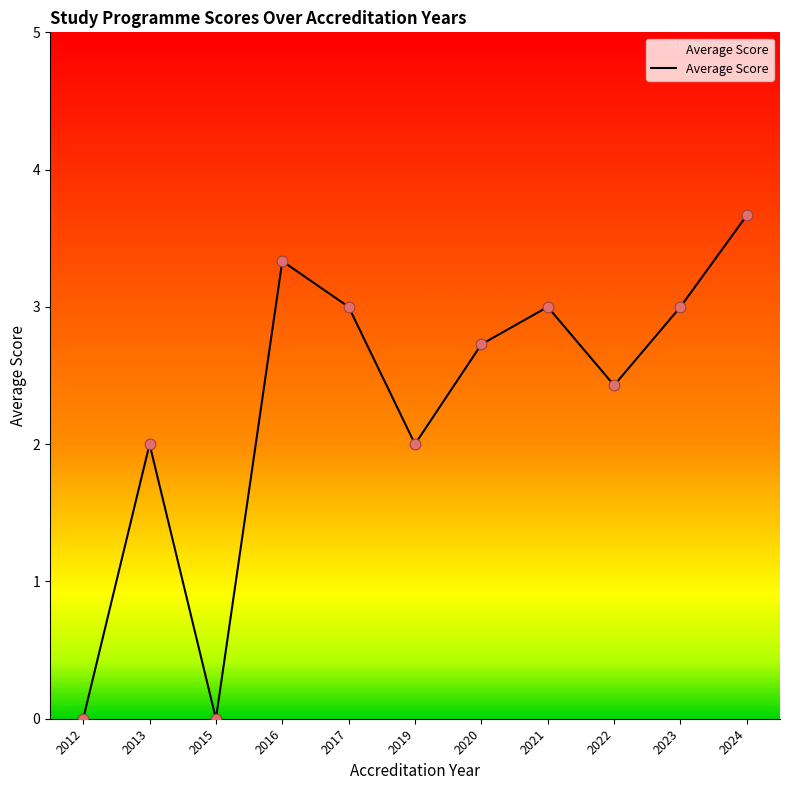

Which has a higher value, 2016 or 2020?

2016